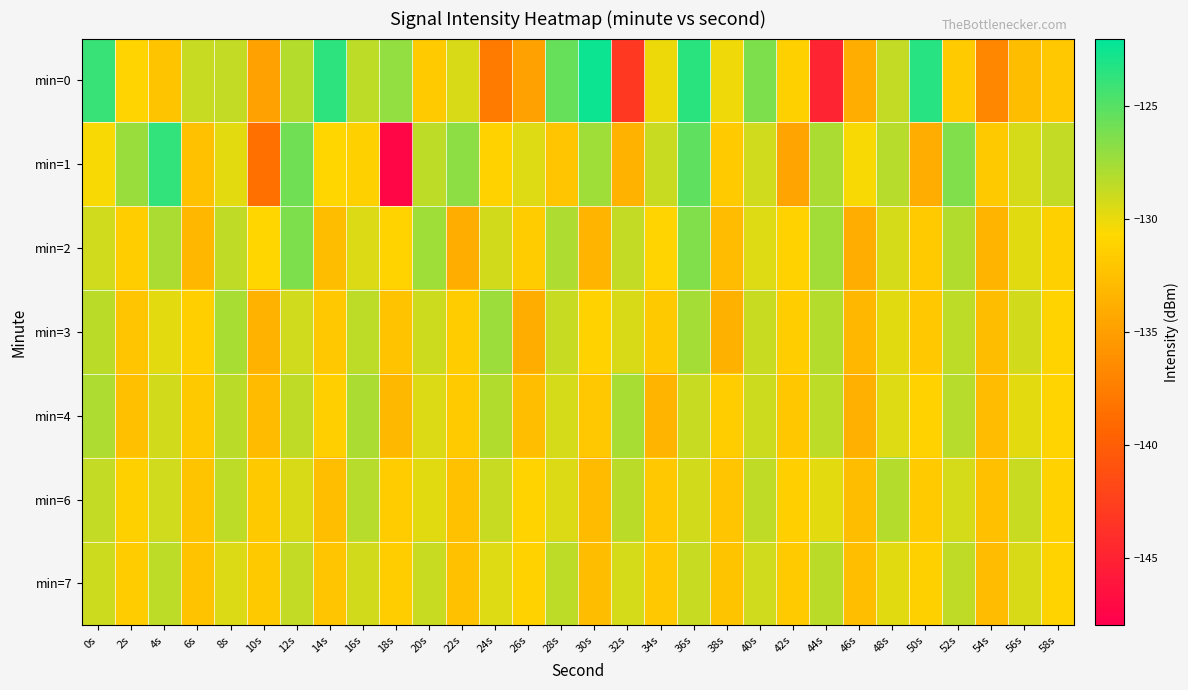

Reading right to left, extract all data points from this chart.

min=0: 58s=-131.9	56s=-132.7	54s=-136.8	52s=-131.7	50s=-123.4	48s=-128.7	46s=-133.9	44s=-144.9	42s=-131.3	40s=-126.4	38s=-130.2	36s=-123.5	34s=-130.1	32s=-143.1	30s=-122.5	28s=-125.5	26s=-134.9	24s=-137.7	22s=-129.4	20s=-131.7	18s=-127.1	16s=-128.4	14s=-123.5	12s=-128.1	10s=-134.9	8s=-128.7	6s=-128.7	4s=-132.2	2s=-131.0	0s=-124.0
min=1: 58s=-128.7	56s=-129.3	54s=-131.8	52s=-126.4	50s=-133.9	48s=-128.2	46s=-130.5	44s=-127.8	42s=-134.6	40s=-129.1	38s=-131.7	36s=-125.3	34s=-128.9	32s=-133.5	30s=-127.4	28s=-132.1	26s=-129.6	24s=-131.2	22s=-126.8	20s=-128.5	18s=-147.4	16s=-131.3	14s=-130.9	12s=-125.9	10s=-138.5	8s=-129.7	6s=-132.4	4s=-123.7	2s=-127.2	0s=-130.4
min=2: 58s=-131.3	56s=-129.7	54s=-133.4	52s=-128.0	50s=-131.7	48s=-129.3	46s=-133.9	44s=-127.5	42s=-131.2	40s=-129.6	38s=-132.8	36s=-126.4	34s=-131.0	32s=-128.7	30s=-133.3	28s=-127.9	26s=-131.6	24s=-129.2	22s=-133.8	20s=-127.4	18s=-131.1	16s=-129.5	14s=-132.7	12s=-126.3	10s=-130.9	8s=-128.6	6s=-133.2	4s=-127.8	2s=-131.5	0s=-129.1
min=3: 58s=-131.1	56s=-129.2	54s=-132.7	52s=-128.4	50s=-131.9	48s=-129.7	46s=-133.2	44s=-128.1	42s=-131.5	40s=-128.9	38s=-133.6	36s=-127.6	34s=-131.8	32s=-129.4	30s=-131.2	28s=-128.8	26s=-133.8	24s=-127.3	22s=-131.6	20s=-129.0	18s=-132.3	16s=-128.5	14s=-131.9	12s=-129.1	10s=-133.5	8s=-127.7	6s=-131.4	4s=-129.8	2s=-132.1	0s=-128.3
min=4: 58s=-131.0	56s=-129.8	54s=-132.8	52s=-128.2	50s=-131.2	48s=-129.6	46s=-133.7	44s=-128.4	42s=-132.0	40s=-129.0	38s=-131.5	36s=-128.8	34s=-133.3	32s=-127.7	30s=-131.9	28s=-129.3	26s=-132.6	24s=-128.0	22s=-131.7	20s=-129.5	18s=-133.1	16s=-127.8	14s=-131.4	12s=-128.6	10s=-132.9	8s=-128.3	6s=-131.8	4s=-129.2	2s=-132.5	0s=-127.9
min=6: 58s=-131.2	56s=-128.9	54s=-132.5	52s=-129.3	50s=-131.7	48s=-128.1	46s=-132.7	44s=-129.8	42s=-131.4	40s=-128.6	38s=-132.1	36s=-129.2	34s=-131.9	32s=-128.3	30s=-132.9	28s=-129.5	26s=-131.1	24s=-128.8	22s=-132.4	20s=-129.7	18s=-131.6	16s=-128.2	14s=-132.6	12s=-129.4	10s=-131.8	8s=-128.5	6s=-132.2	4s=-129.1	2s=-131.3	0s=-128.7
min=7: 58s=-131.1	56s=-129.4	54s=-132.8	52s=-128.6	50s=-131.3	48s=-129.7	46s=-132.6	44s=-128.3	42s=-131.7	40s=-129.1	38s=-132.2	36s=-128.8	34s=-131.9	32s=-129.3	30s=-132.7	28s=-128.5	26s=-131.2	24s=-129.6	22s=-132.4	20s=-128.9	18s=-131.5	16s=-129.2	14s=-132.1	12s=-128.7	10s=-131.8	8s=-129.5	6s=-132.3	4s=-128.4	2s=-131.6	0s=-129.0